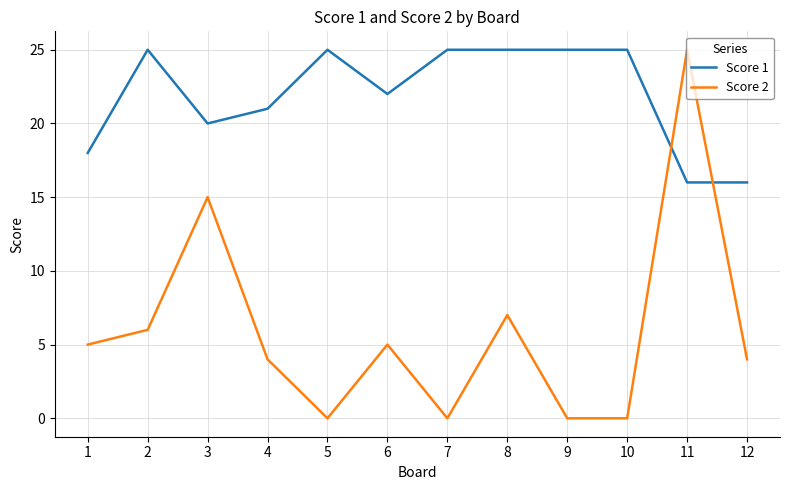

Where is the first local maximum for Score 2?

3